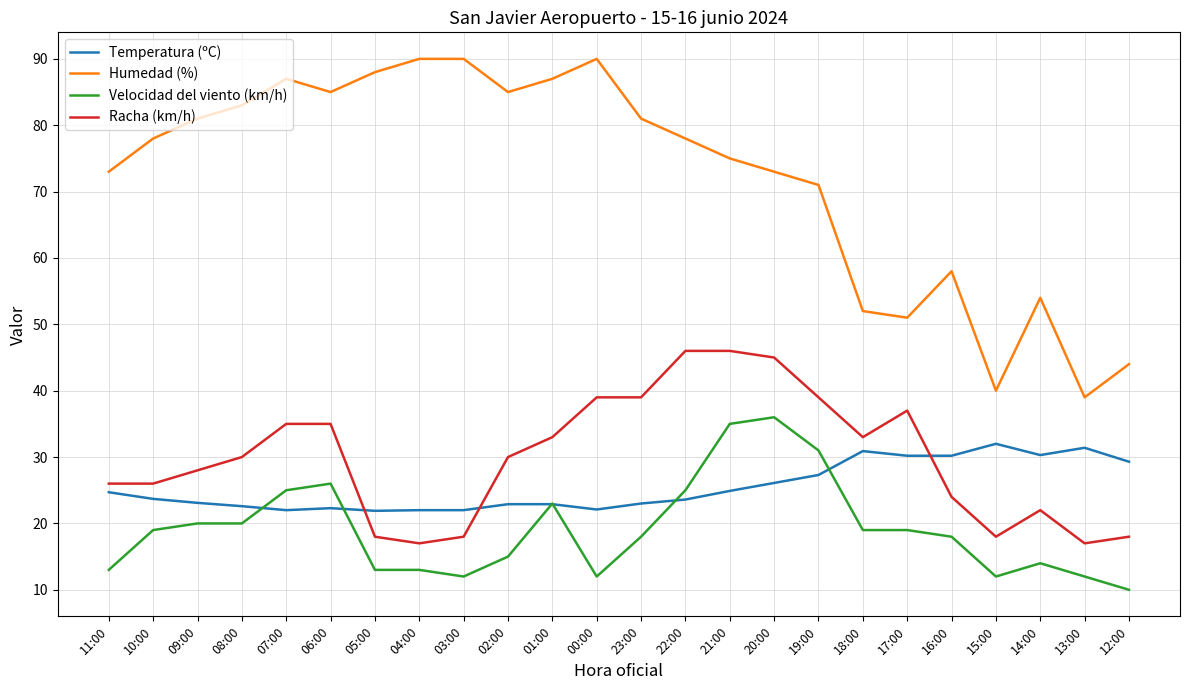

What is the highest value of the Temperatura (ºC) series?

32.0